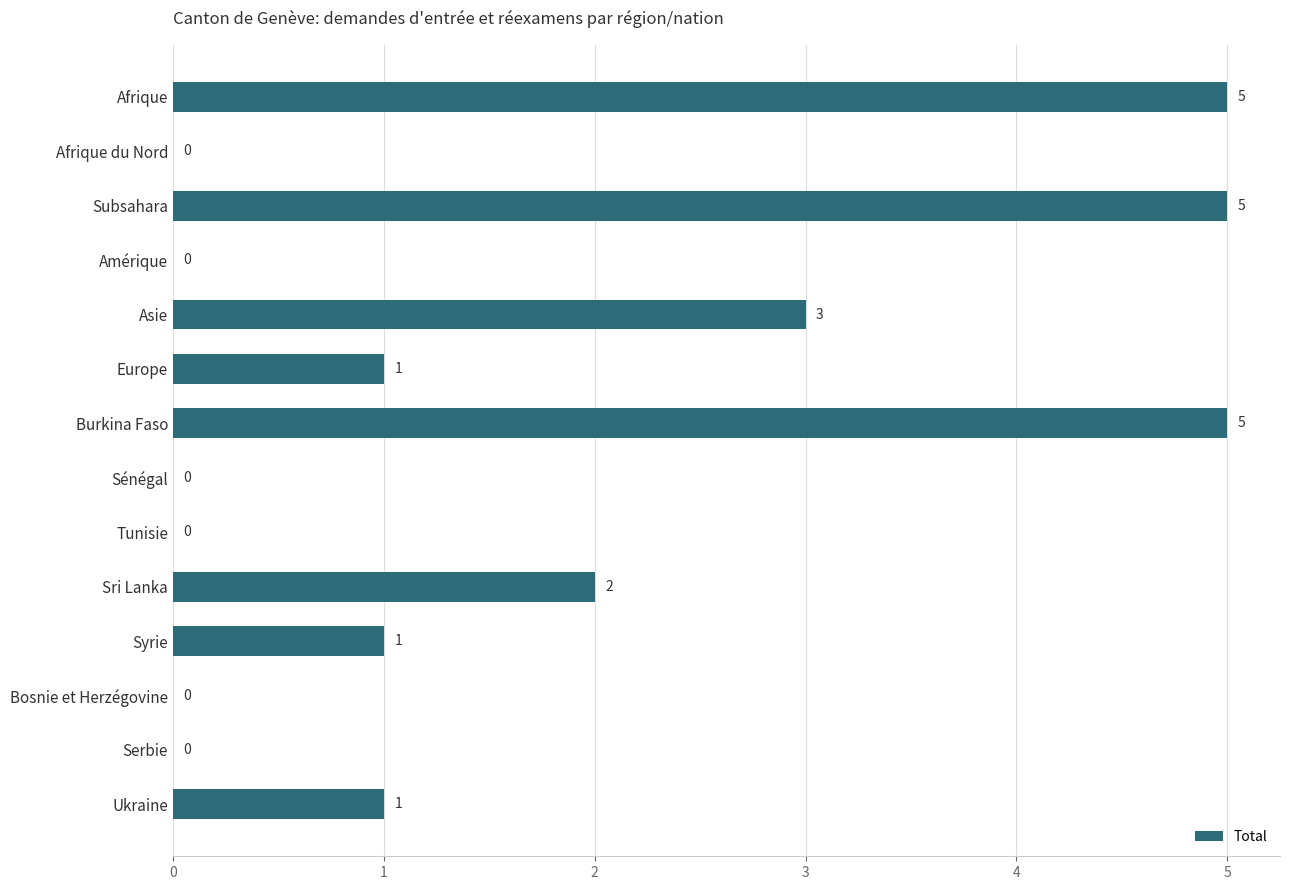

What is the sum of all values?

23